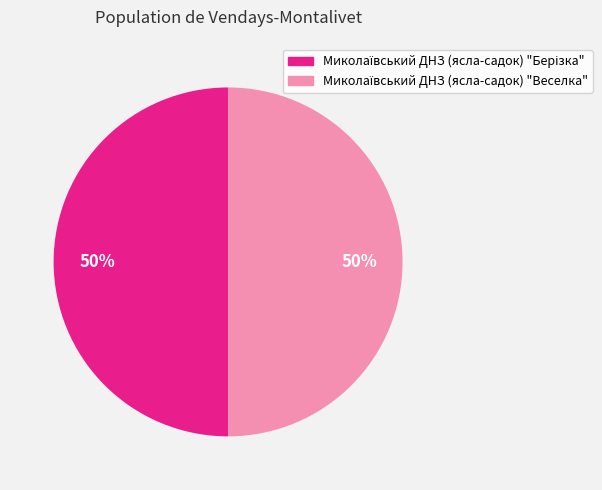

To the nearest percent, what is the average slice percentage?

50%